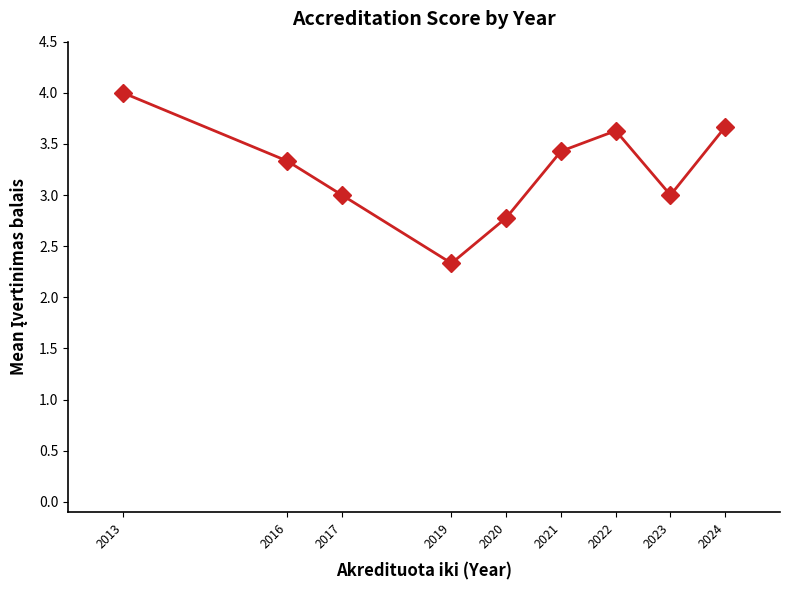

How many interior local peaks (higher than both neighbors) does the data have?

1